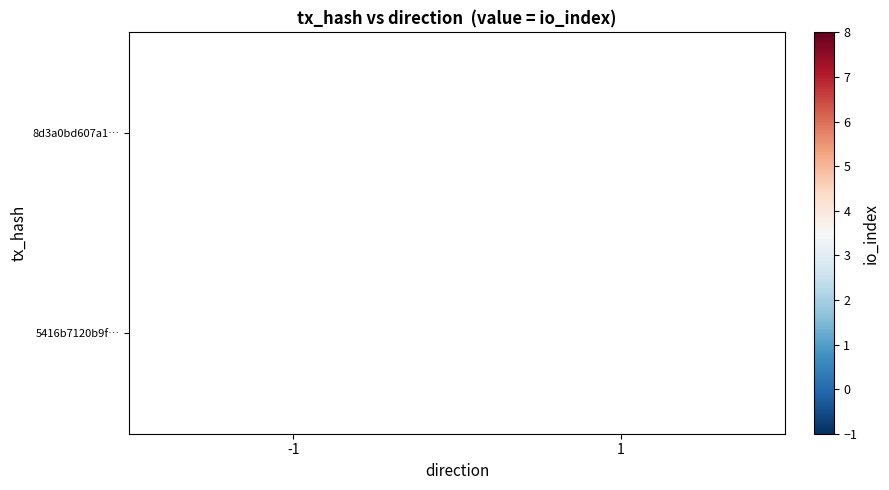

The value of 8d3a0bd607a1… at -1 is 11. True or false?

False